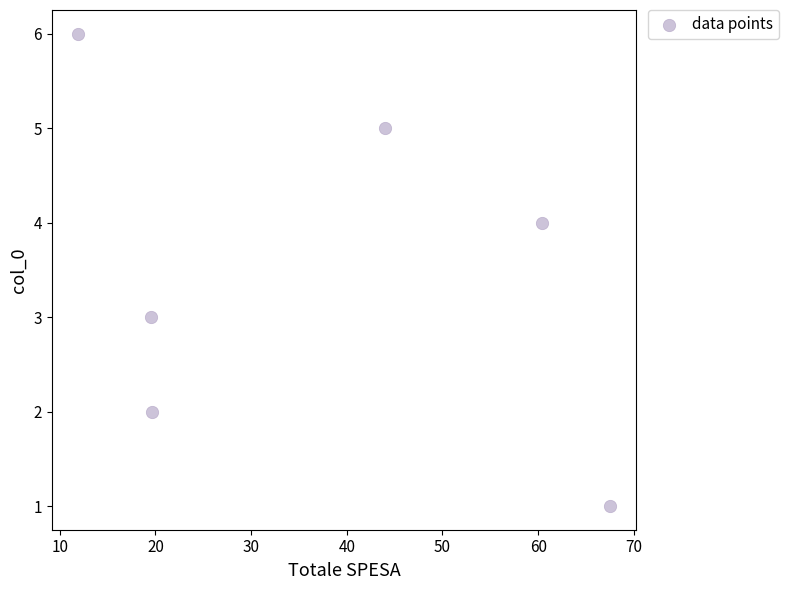

What is the range of Y values (max minus min)?

5